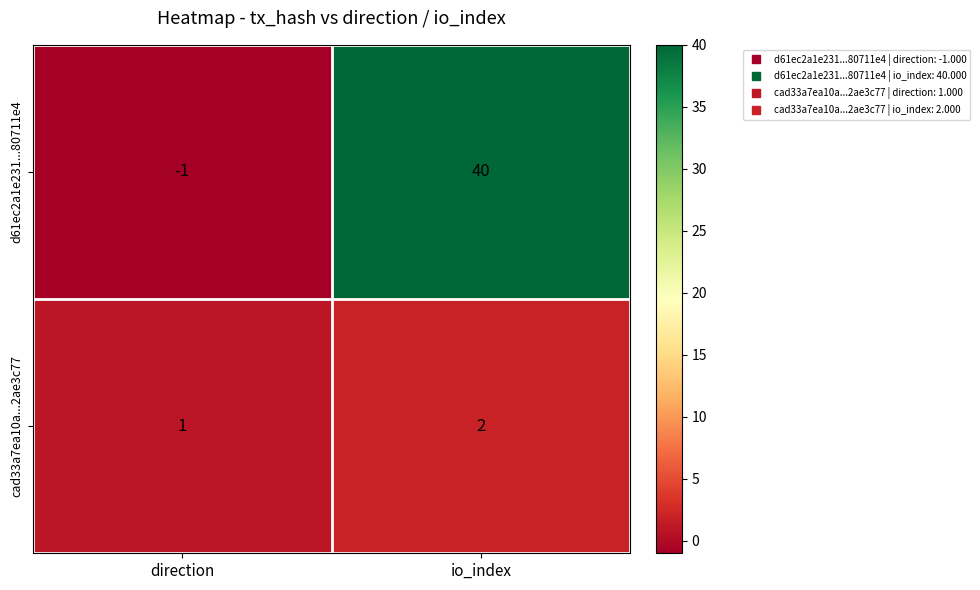

What is the spread (max minus min) of values at io_index?

38